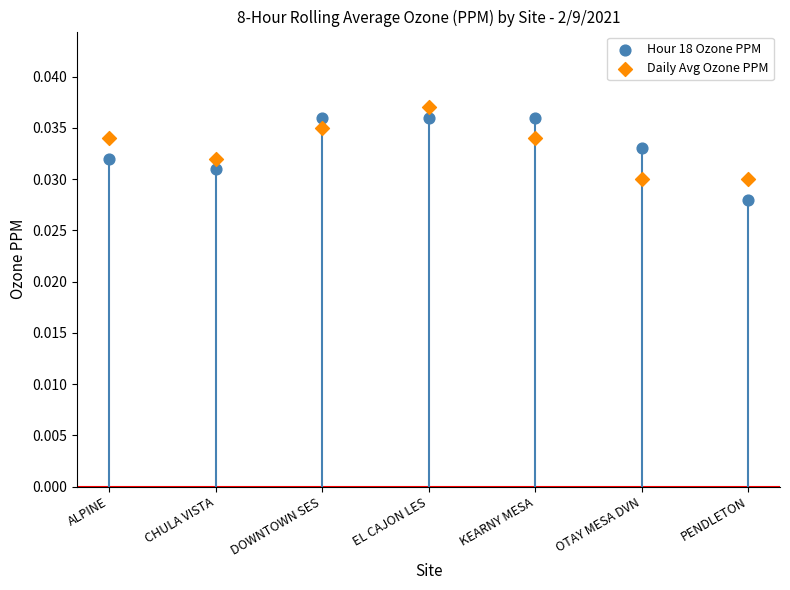

Which series contains the lowest Y value?

Hour 18 Ozone PPM